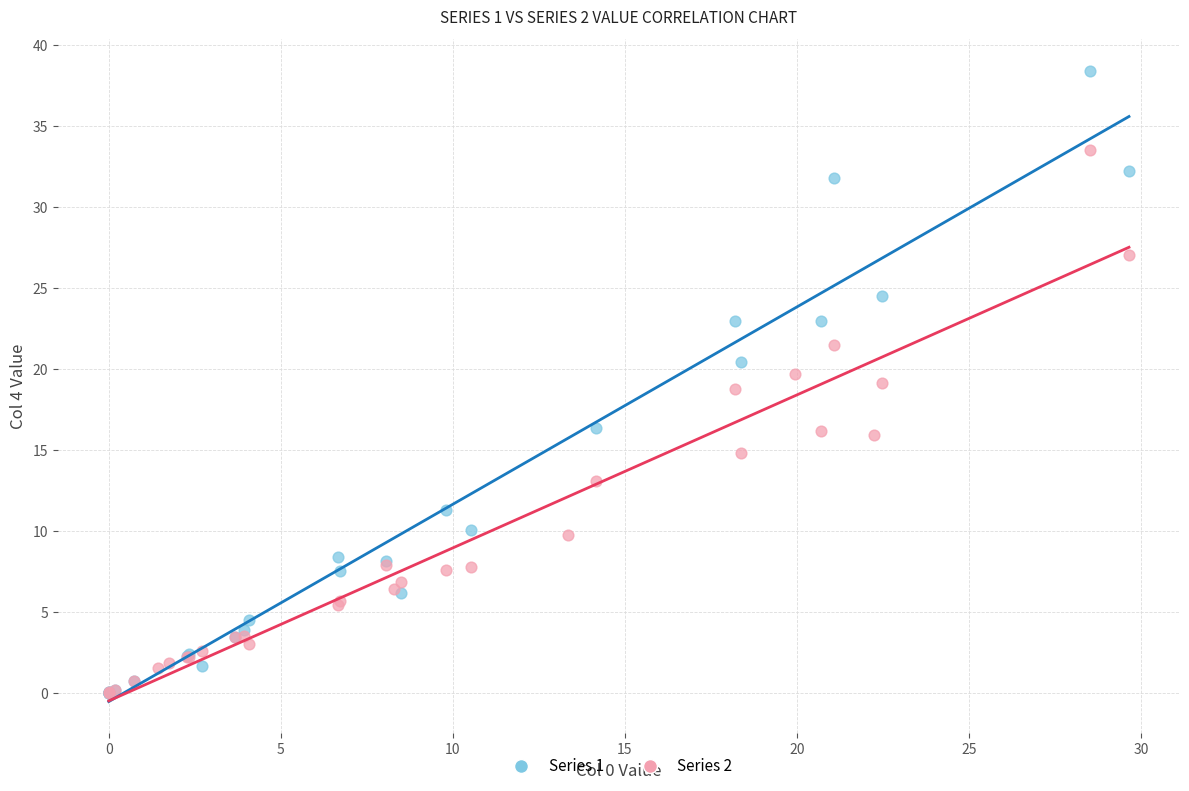

Which series has the largest Y range (max minus min)?

Series 1